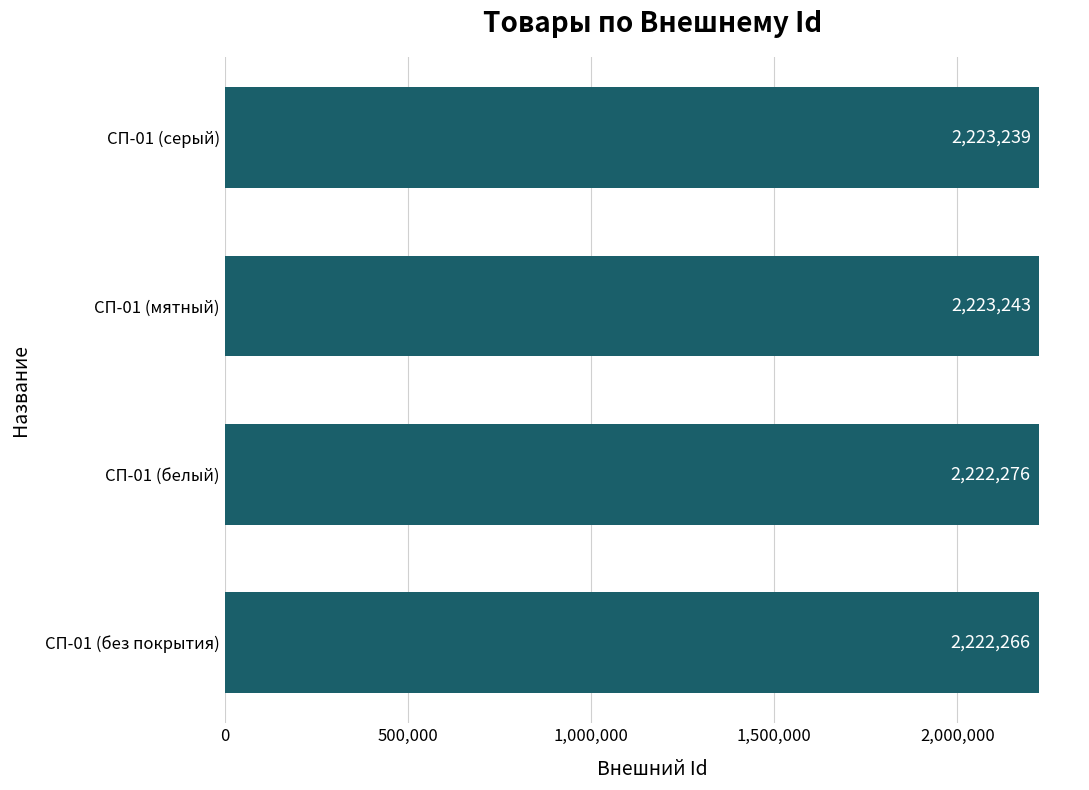

What is the difference between the maximum and minimum values?

977